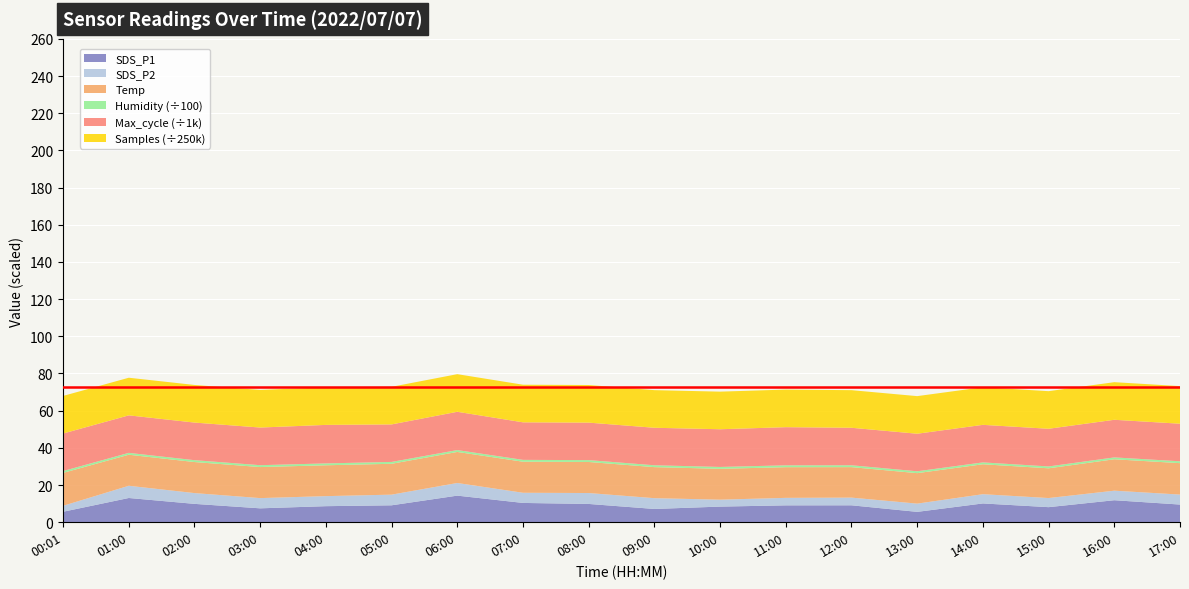

Reading right to left, transcribe all the data shown in this chart.

SDS_P1: 17:00=9.5	16:00=11.8	15:00=8.1	14:00=10.1	13:00=5.6	12:00=9.1	11:00=9.1	10:00=8.4	09:00=7.1	08:00=9.8	07:00=10.4	06:00=14.3	05:00=9.1	04:00=8.6	03:00=7.5	02:00=9.9	01:00=13.0	00:01=5.6
SDS_P2: 17:00=5.4	16:00=5.1	15:00=4.9	14:00=5.0	13:00=4.4	12:00=4.1	11:00=4.0	10:00=3.7	09:00=5.8	08:00=5.9	07:00=5.5	06:00=6.8	05:00=5.7	04:00=5.4	03:00=5.5	02:00=5.8	01:00=6.6	00:01=3.2
Temp: 17:00=16.9	16:00=16.9	15:00=16.0	14:00=16.1	13:00=16.4	12:00=16.4	11:00=16.5	10:00=16.6	09:00=16.7	08:00=16.7	07:00=16.7	06:00=16.7	05:00=16.6	04:00=16.6	03:00=16.7	02:00=16.7	01:00=16.7	00:01=17.7
Humidity: 17:00=99.9	16:00=99.9	15:00=99.9	14:00=99.9	13:00=99.9	12:00=99.9	11:00=99.9	10:00=99.9	09:00=99.9	08:00=99.9	07:00=99.9	06:00=99.9	05:00=99.9	04:00=99.9	03:00=99.9	02:00=99.9	01:00=99.9	00:01=99.9
Max_cycle: 17:00=20219.0	16:00=20237.0	15:00=20267.0	14:00=20205.0	13:00=20198.0	12:00=20169.0	11:00=20524.0	10:00=20279.0	09:00=20173.0	08:00=20169.0	07:00=20188.0	06:00=20600.0	05:00=20176.0	04:00=20715.0	03:00=20256.0	02:00=20229.0	01:00=20177.0	00:01=20180.0
Samples: 17:00=5055330.0	16:00=5057102.0	15:00=5056120.0	14:00=5056259.0	13:00=5056241.0	12:00=5056825.0	11:00=5055505.0	10:00=5056112.0	09:00=5059334.0	08:00=5059172.0	07:00=5059108.0	06:00=5059426.0	05:00=5059253.0	04:00=5058958.0	03:00=5058357.0	02:00=5057952.0	01:00=5060159.0	00:01=5055208.0